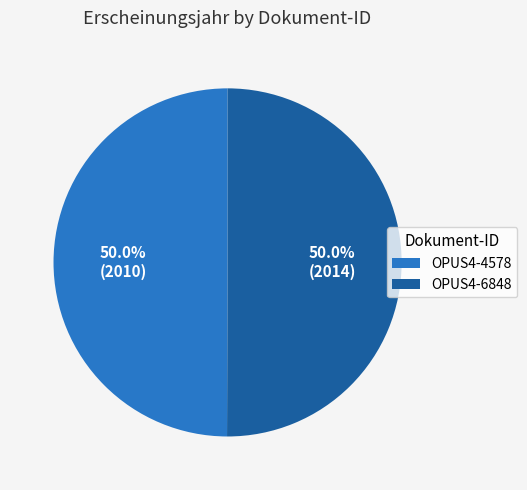

Is the sum of OPUS4-6848 and OPUS4-4578 greater than half?

Yes